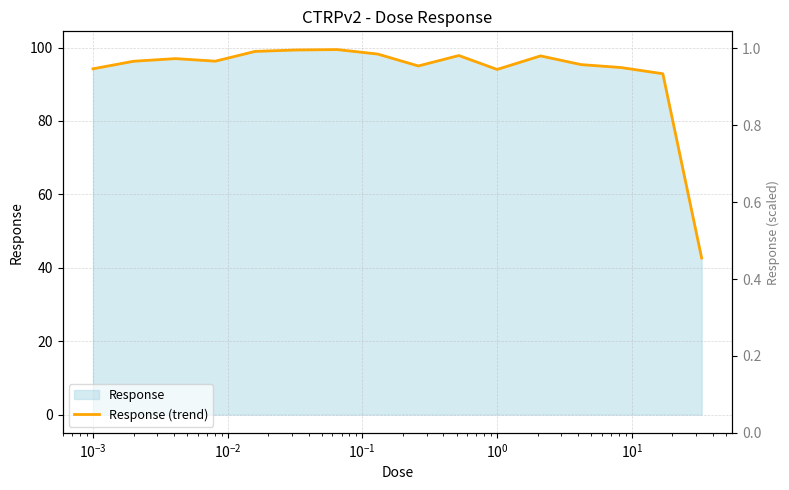

What is the greatest value displayed?

99.4